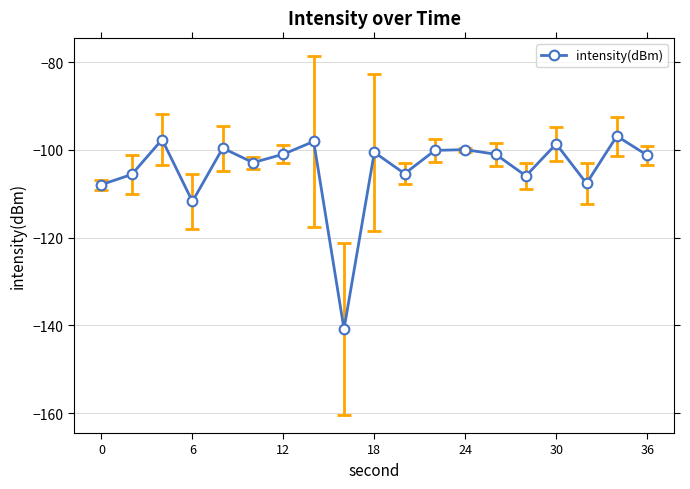

True or false: the data has more than 2 interior local peaks.

True